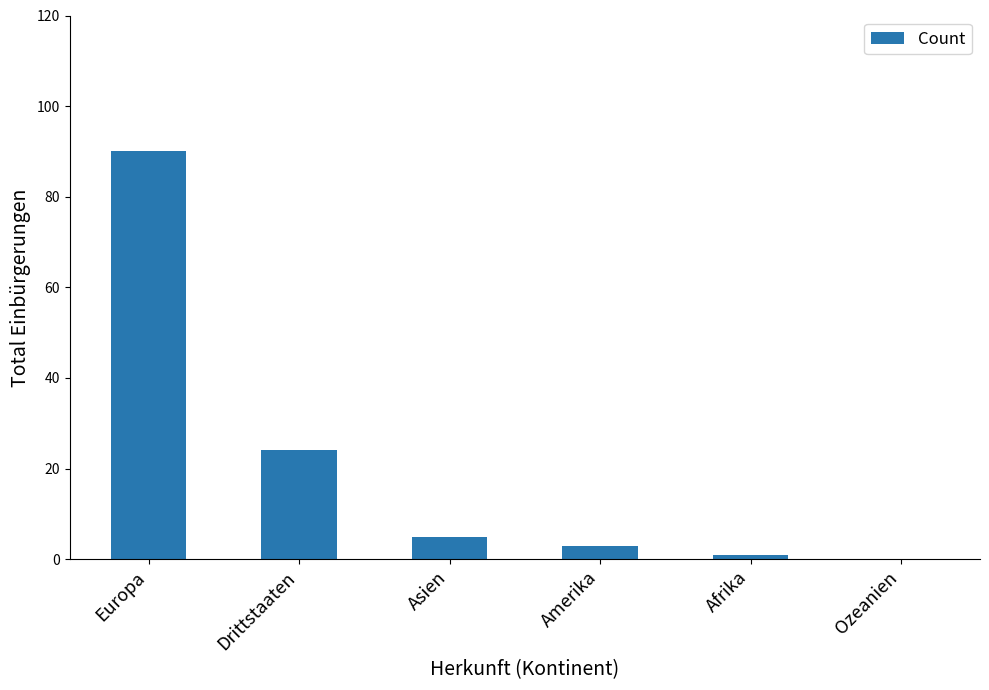

At which label does the data first exceed 5?

Europa